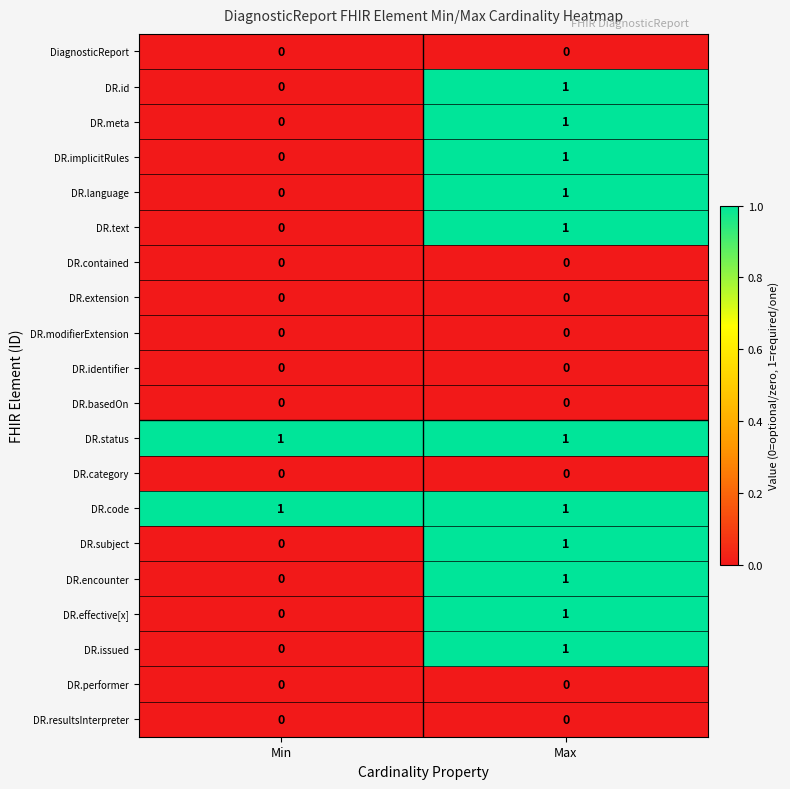

At which label does DR.encounter reach its minimum?

Min